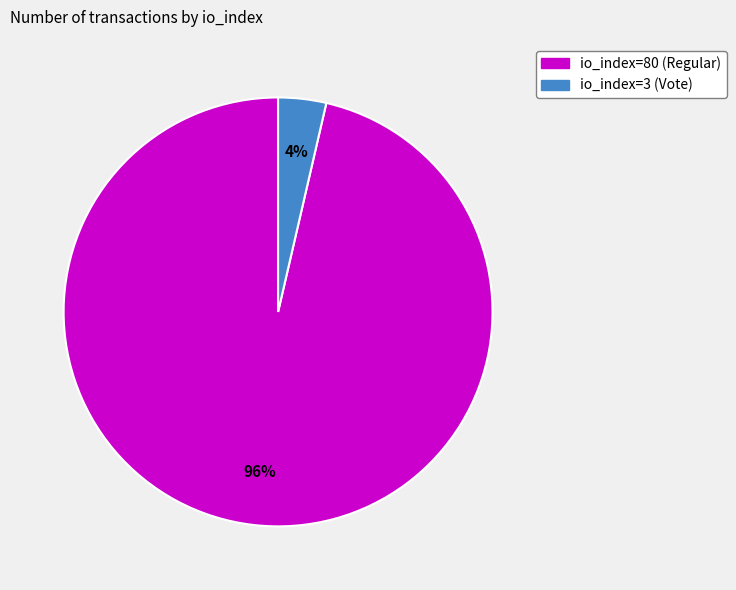

Is it true that io_index=3 (Vote) is 9% of the pie?

False